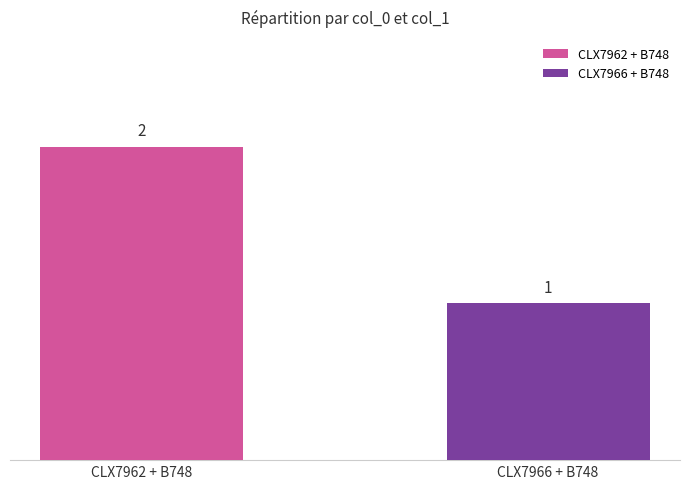

Rank the series by their average value, from lowest to highest.

CLX7966 + B748, CLX7962 + B748